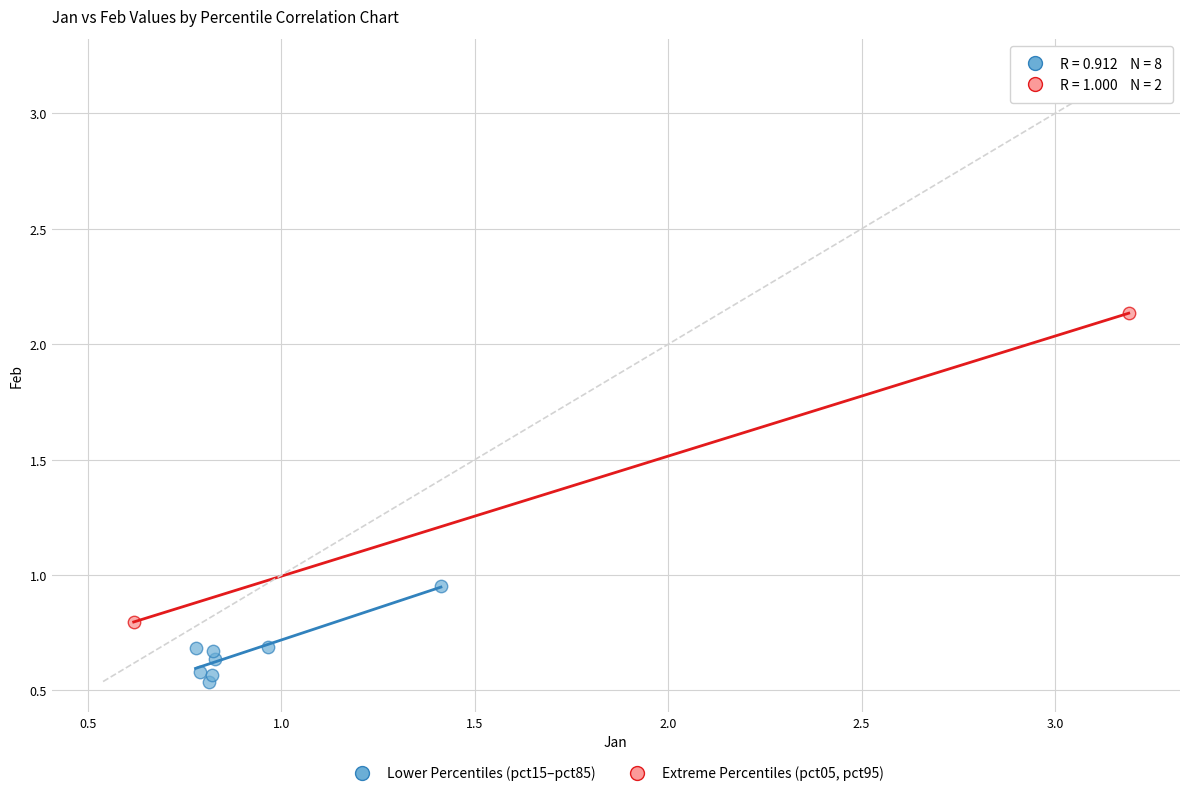

What are all the series names shown in the legend?

Lower Percentiles (pct15–pct85), Extreme Percentiles (pct05, pct95)